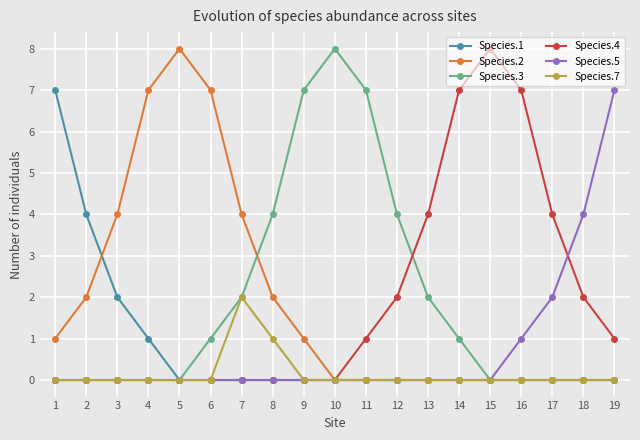

The Species.2 series shows 7 at 4. True or false?

True